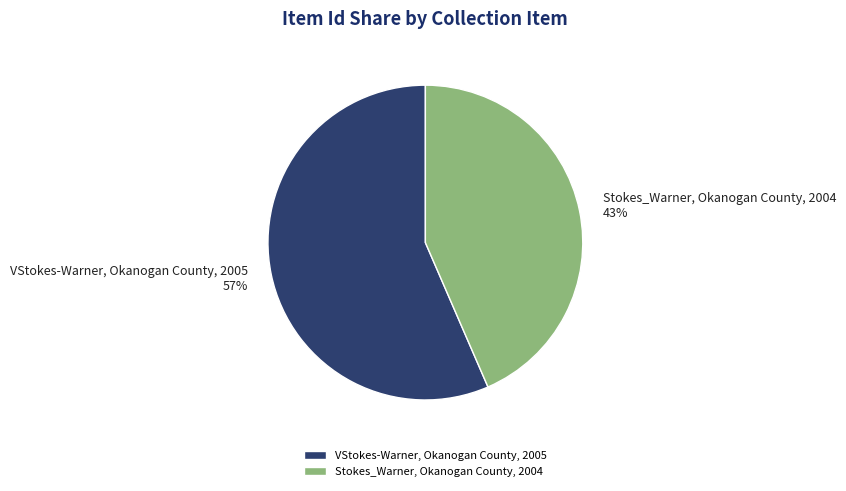

Count the number of slices in the pie.

2